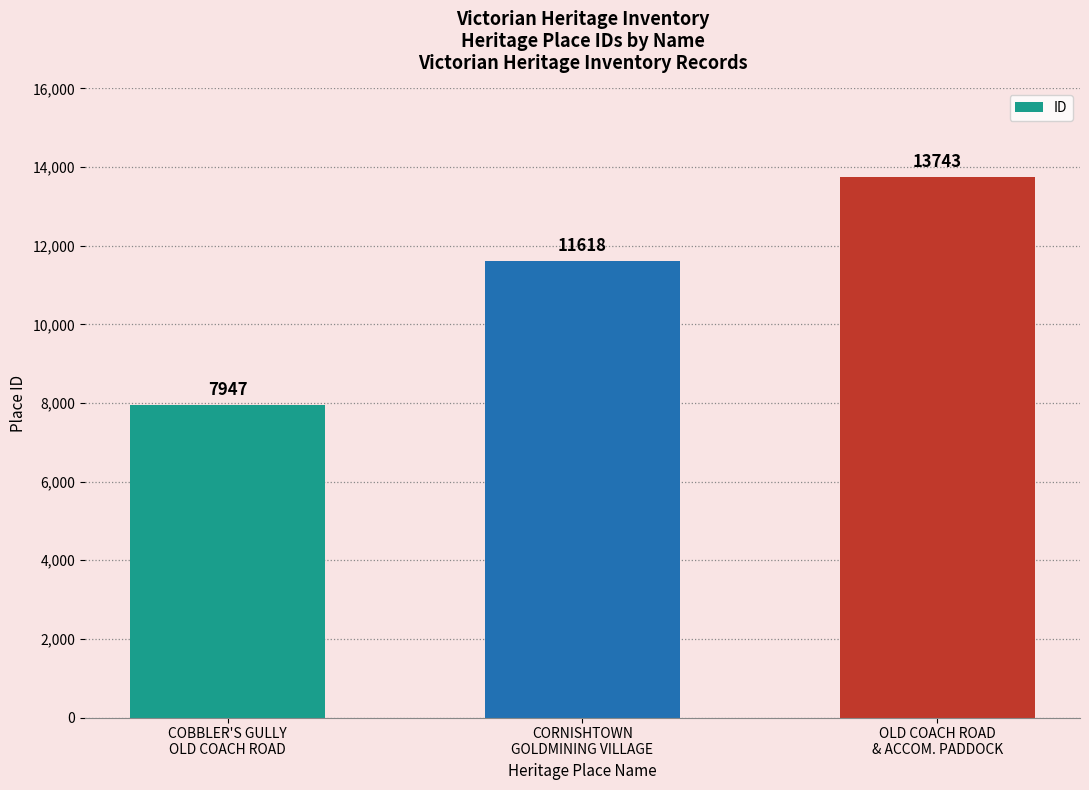

Is it true that the value at CORNISHTOWN
GOLDMINING VILLAGE is 6913?

False